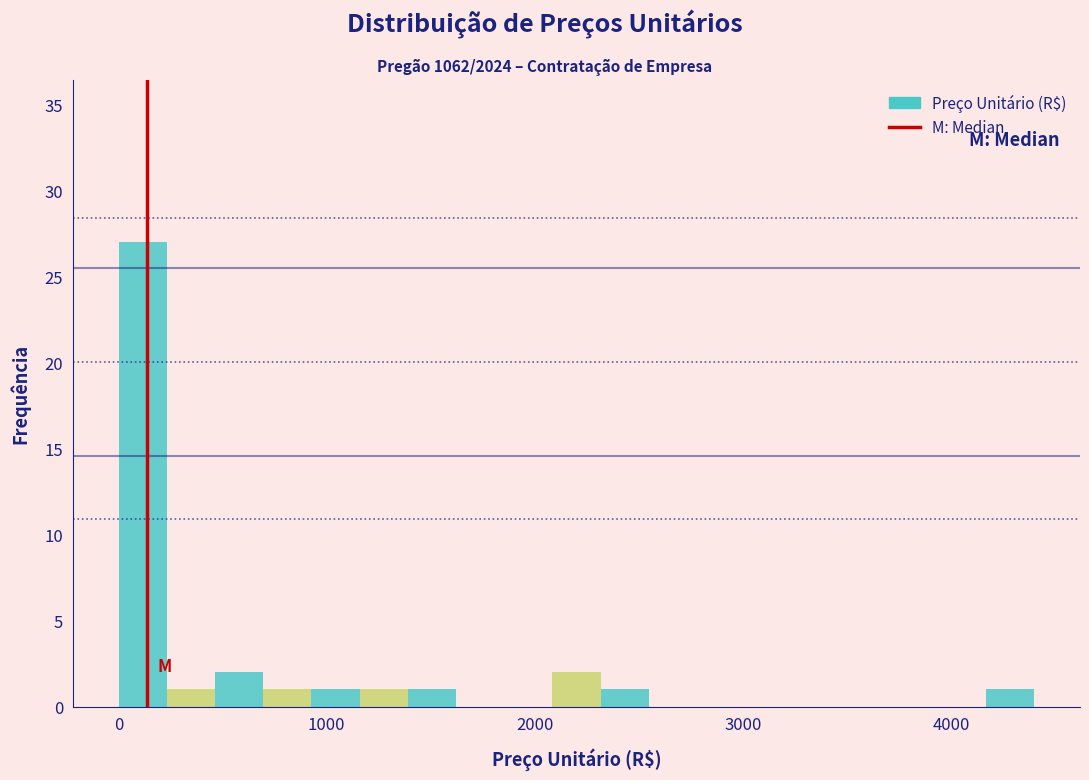

Around what value on the x-axis is the tallest bar? Give the approximate position of its centre, as read against the axis.

100